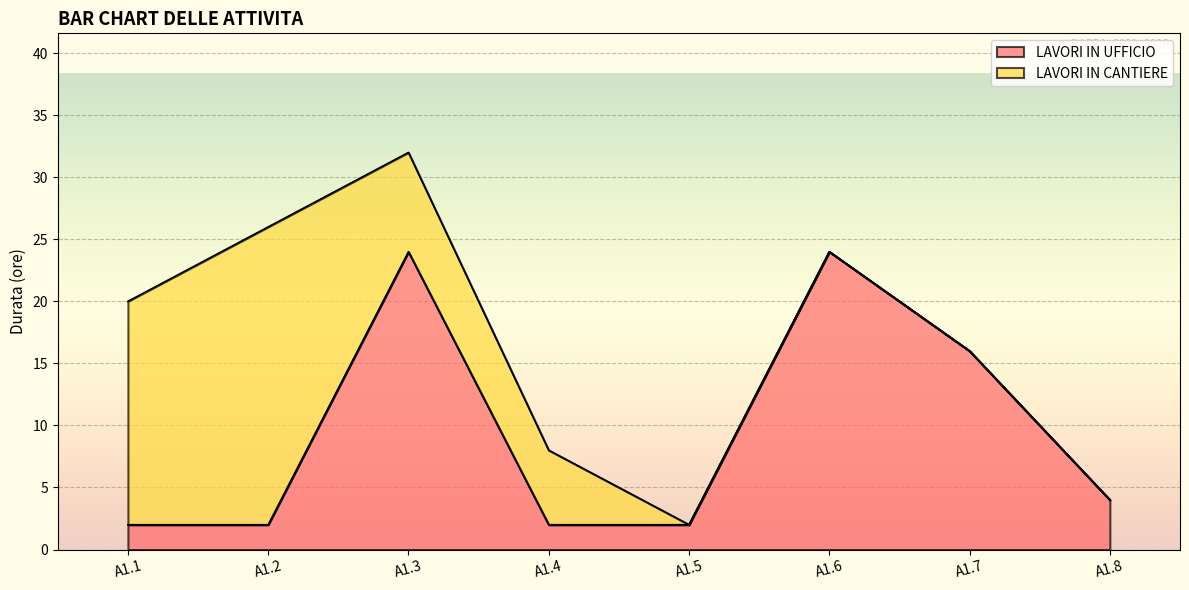

What is the value of the 6th point from the left?

24